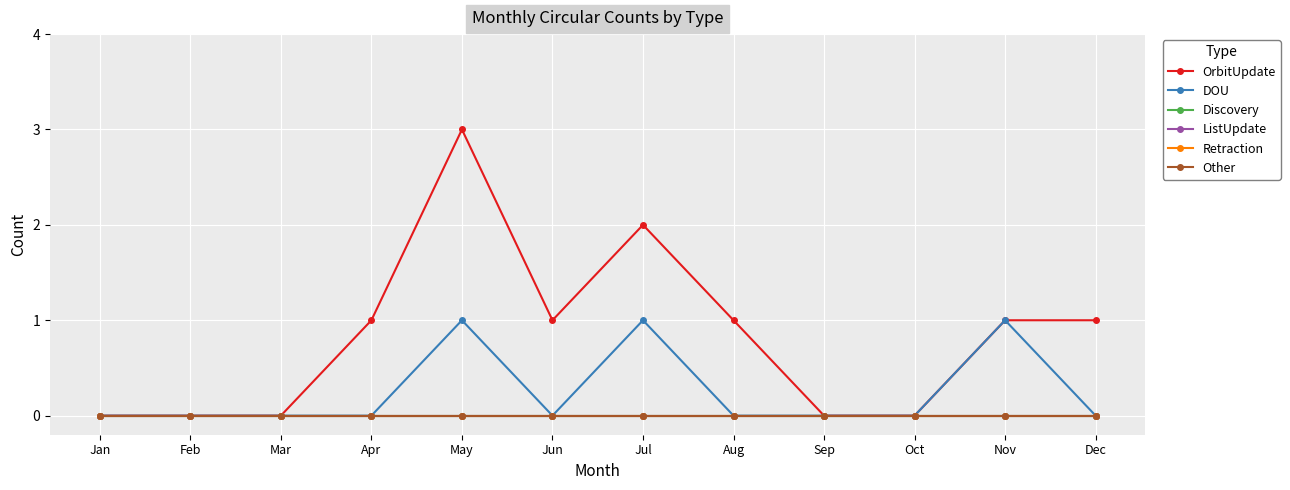

Does the chart have visible grid lines?

Yes